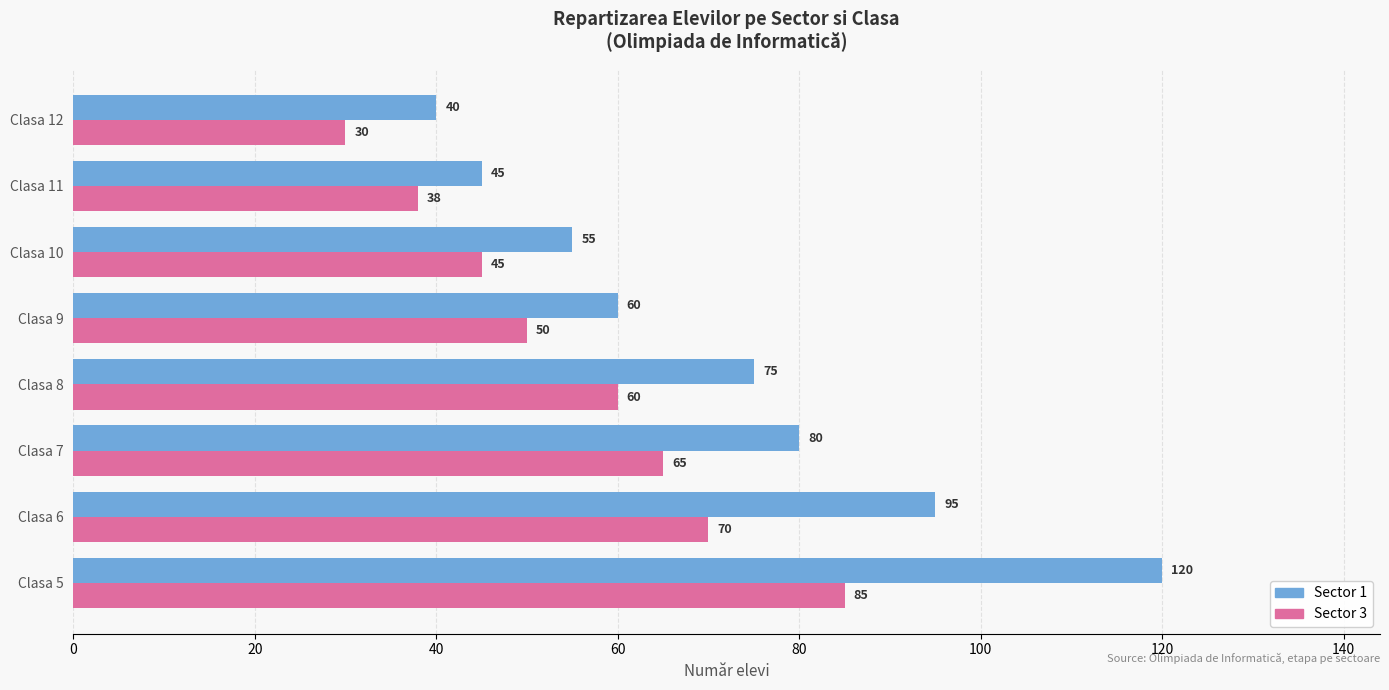

Which category has the lowest value in the Sector 3 series?

Clasa 12